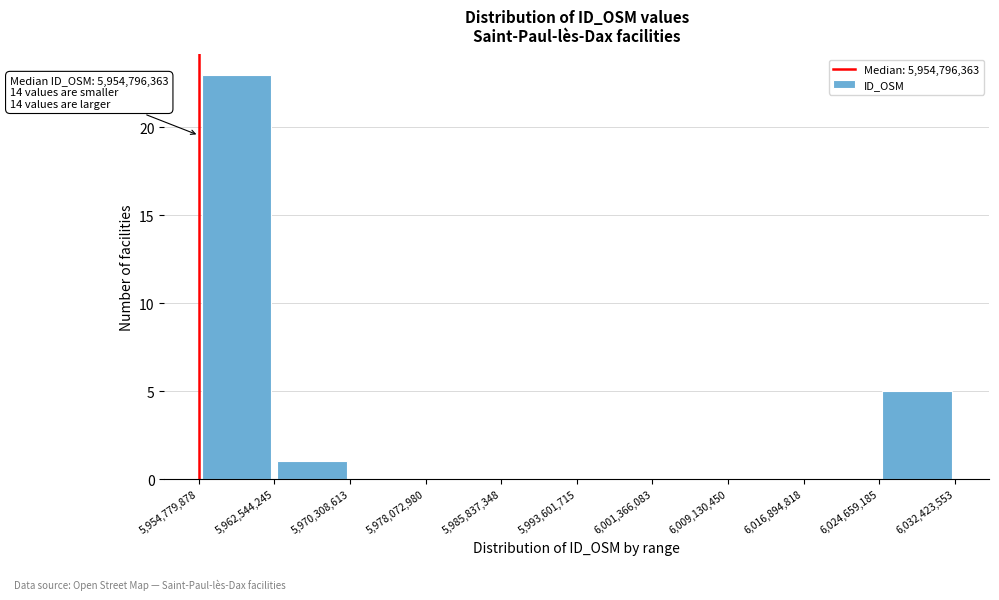

Over which range of the x-axis is the bar tallest?

5,954,779,878 to 5,962,544,245